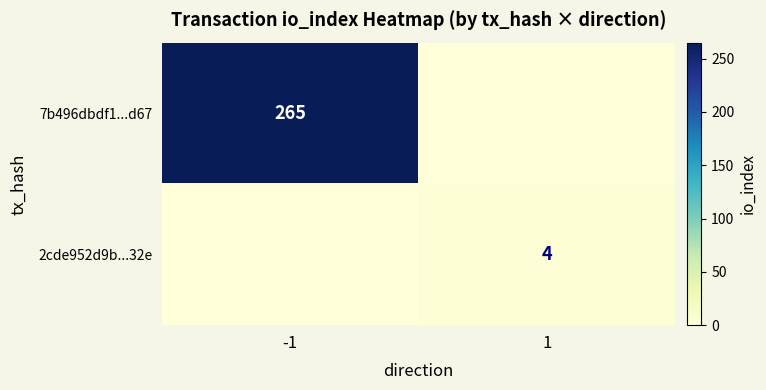

Is it true that 2cde952d9b...32e equals 4 at 1?

True